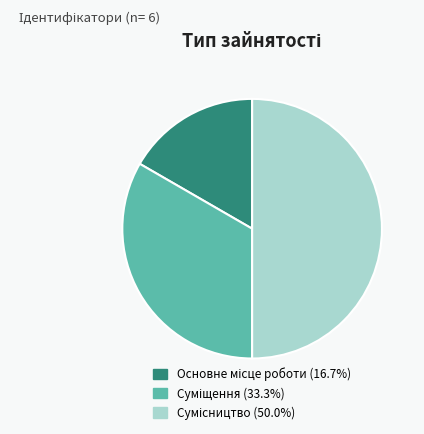

Does Сумісництво represent more than half of the total?

No